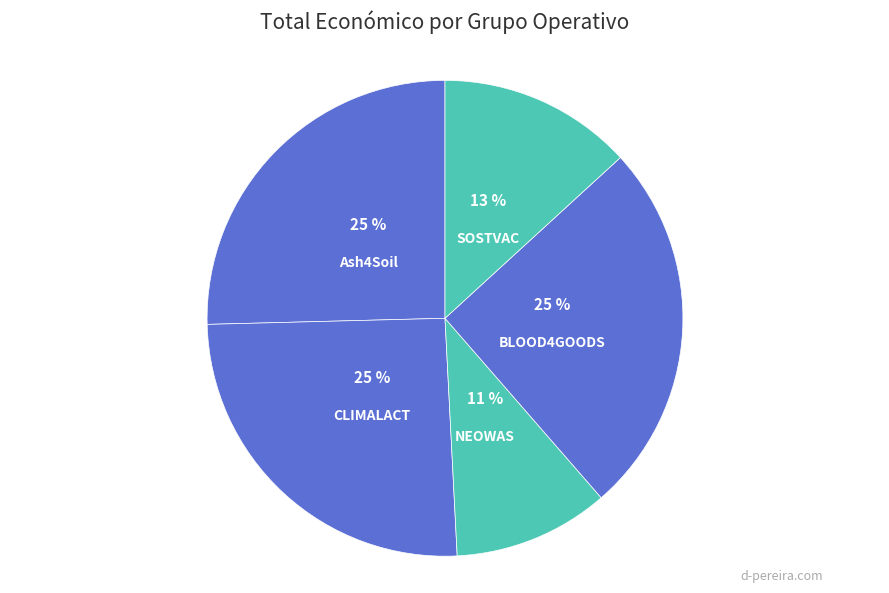

True or false: NEOWAS accounts for 20% of the total.

False